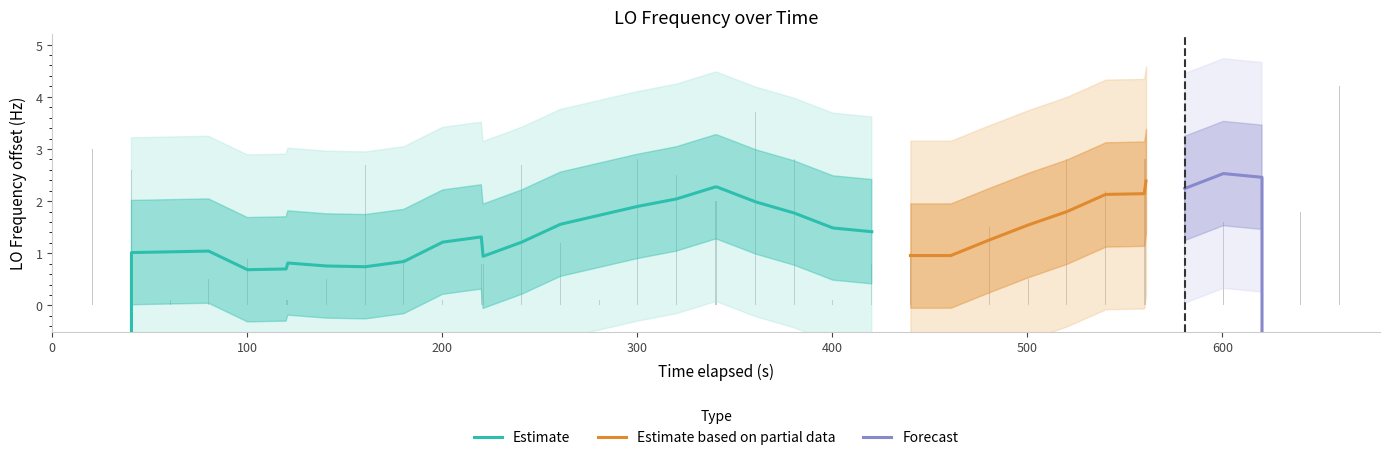

Reading left to right, transcribe all the data shown in this chart.

0.0	0.0	3.0	2.6	0.1	0.5	0.9	0.1	0.1	0.5	2.7	0.9	0.1	0.8	0.8	2.7	1.2	0.1	2.8	2.5	2.0	2.0	3.7	2.8	0.1	0.8	1.0	0.0	1.5	0.5	2.8	2.2	2.8	2.8	2.3	1.6	2.2	1.8	4.2	2.3